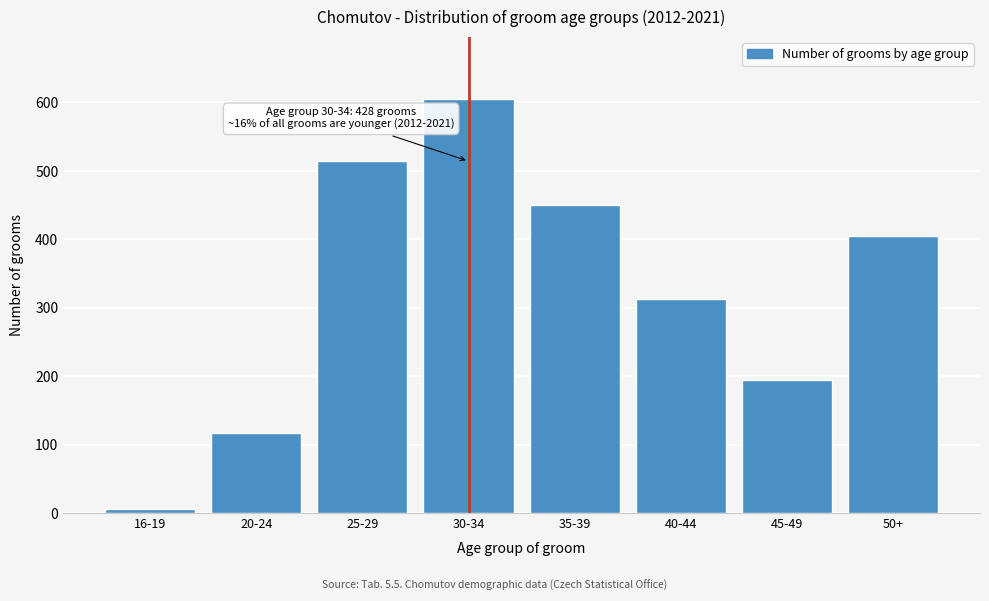

Reading left to right, extract all data points from this chart.

5	117	515	605	450	312	194	405